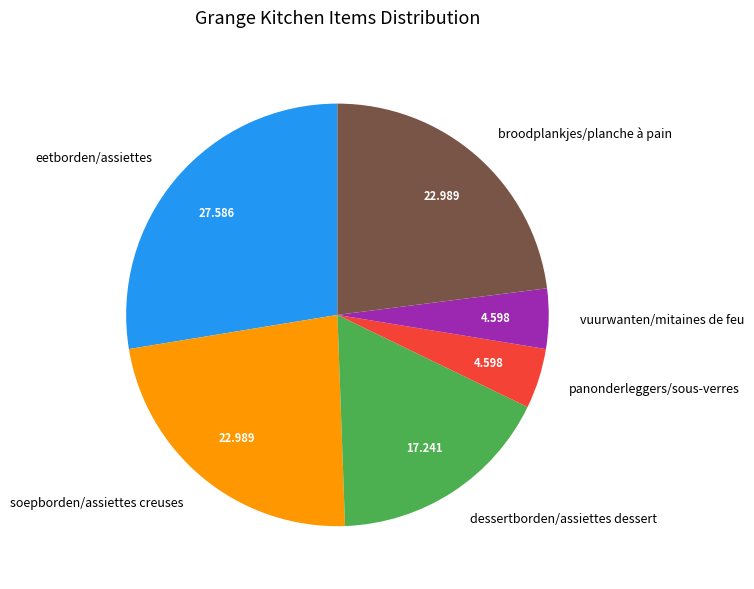

What is the largest slice in the pie chart?

eetborden/assiettes